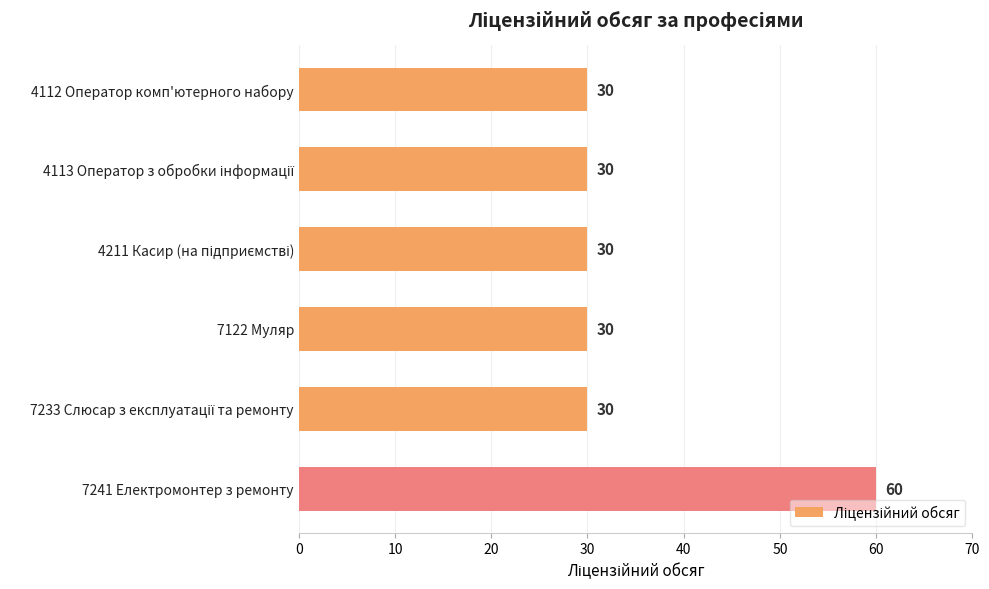

Is it true that the value at 7241 Електромонтер з ремонту is 60?

True